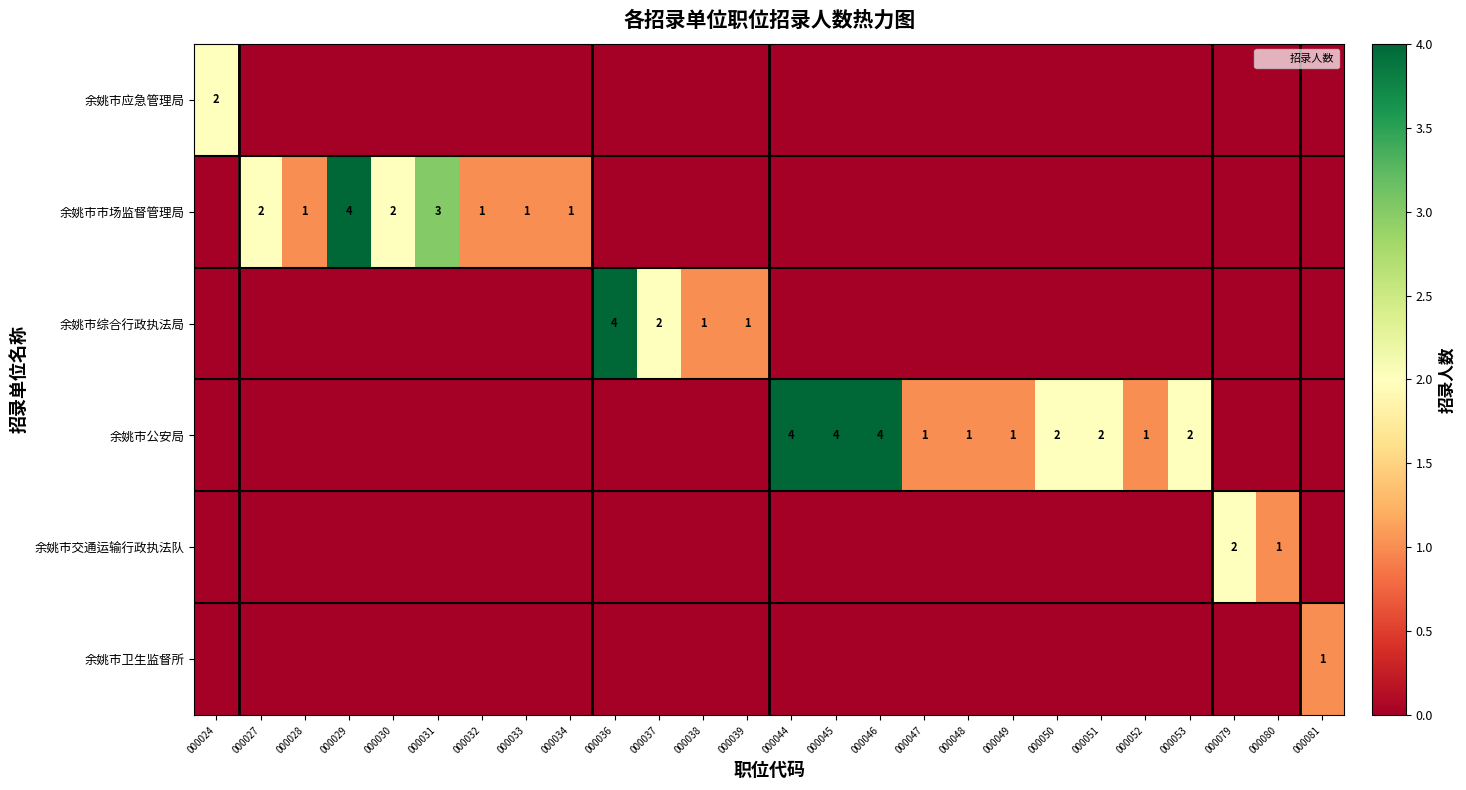

How many series are shown in this chart?

6